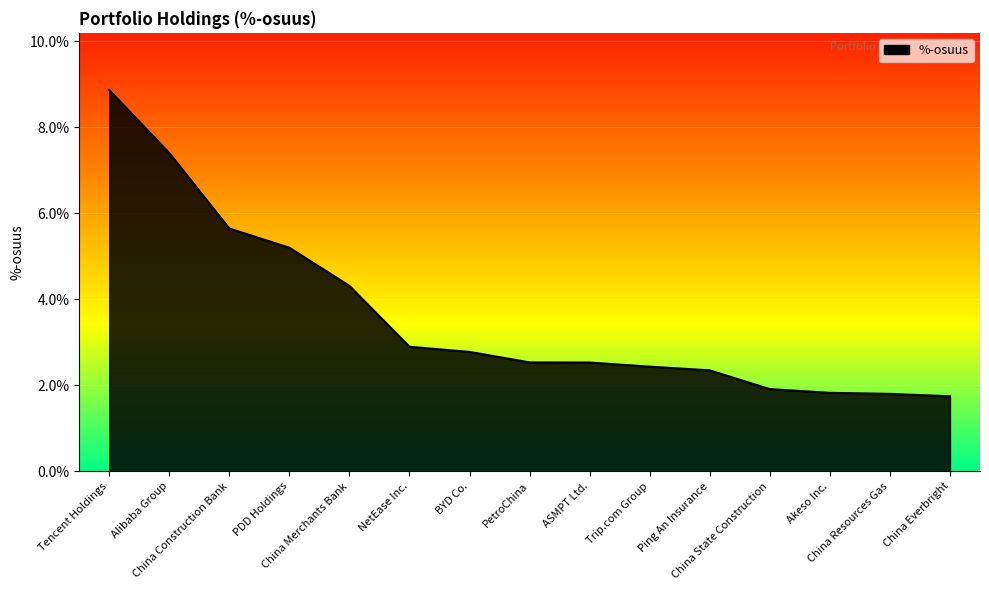

Which category has the highest value across all series?

Tencent Holdings